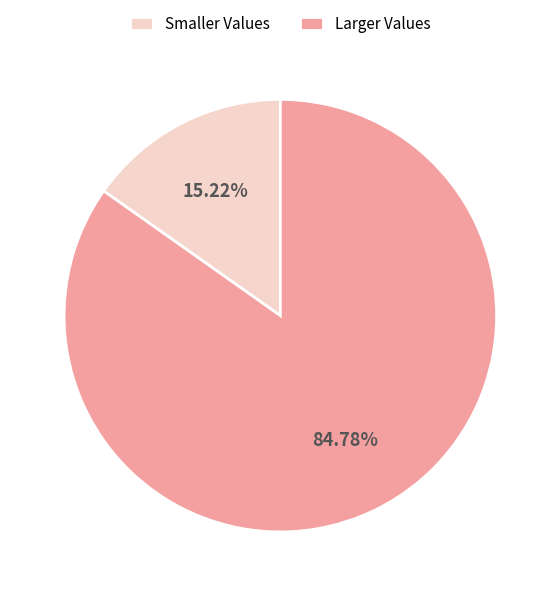

Does Smaller Values represent more than half of the total?

No